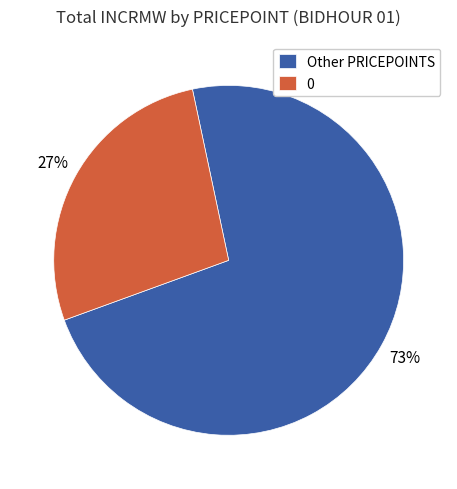

Rank the categories by value from lowest to highest.

0, Other PRICEPOINTS